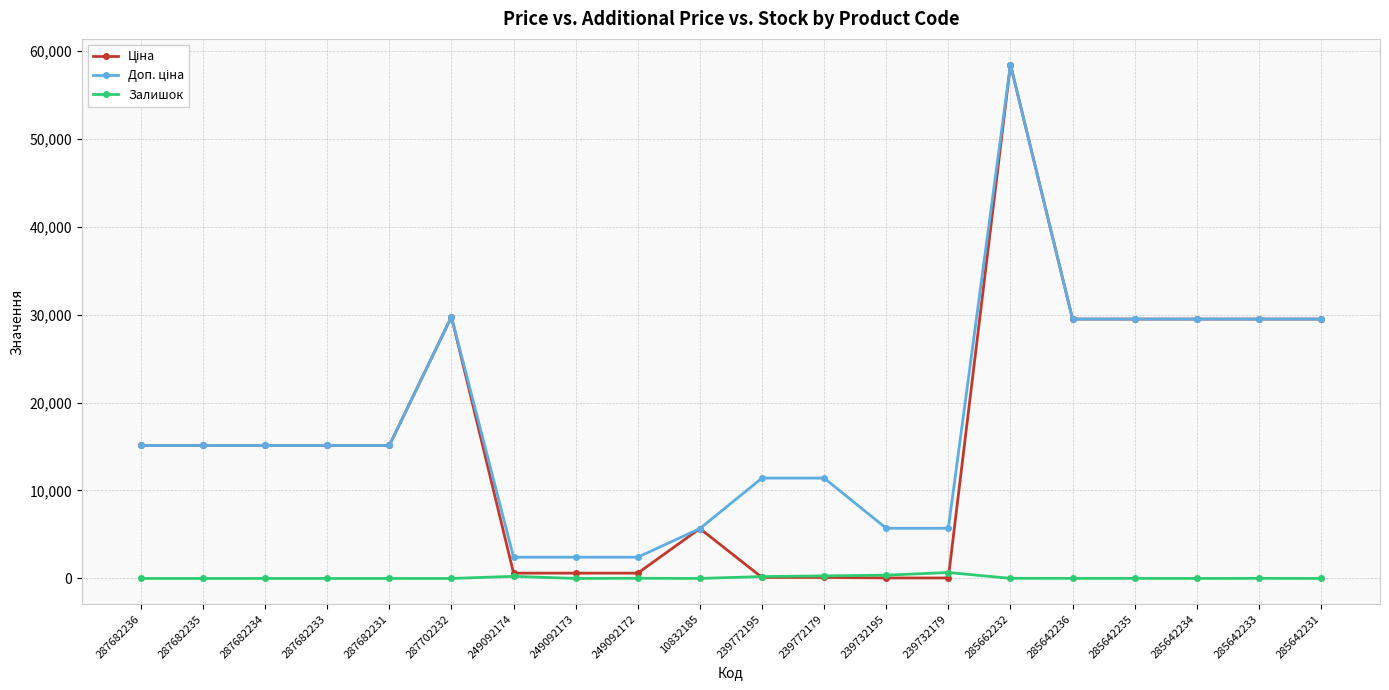

At how many categories does at least one series exceed 48153?

1